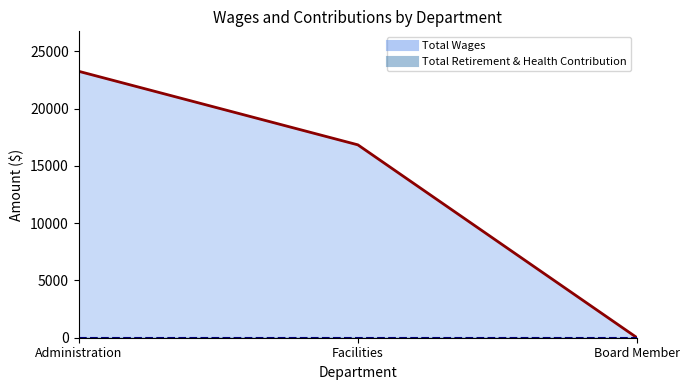

The chart shows a value of 16833 at Facilities. True or false?

True